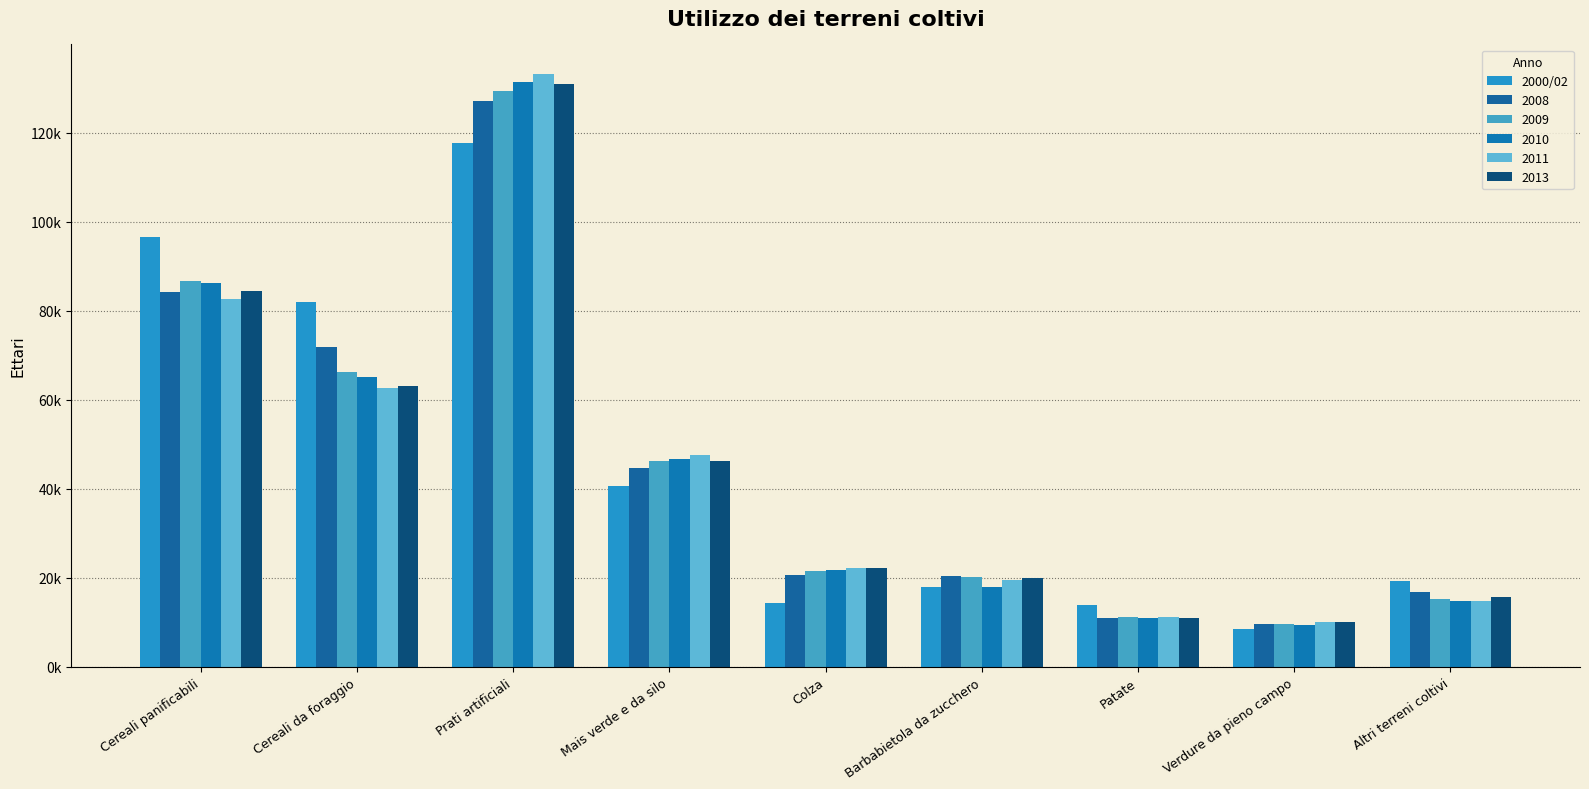

Are the bars grouped side by side (vs. stacked)?

Yes